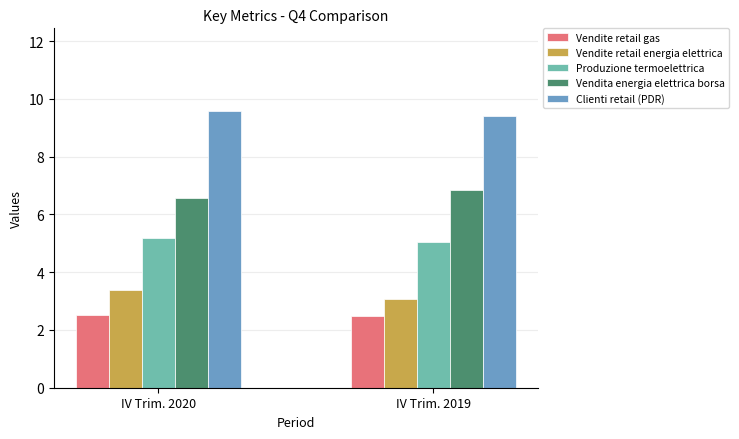

True or false: Vendite retail energia elettrica has a value of 2.0 at IV Trim. 2019.

False